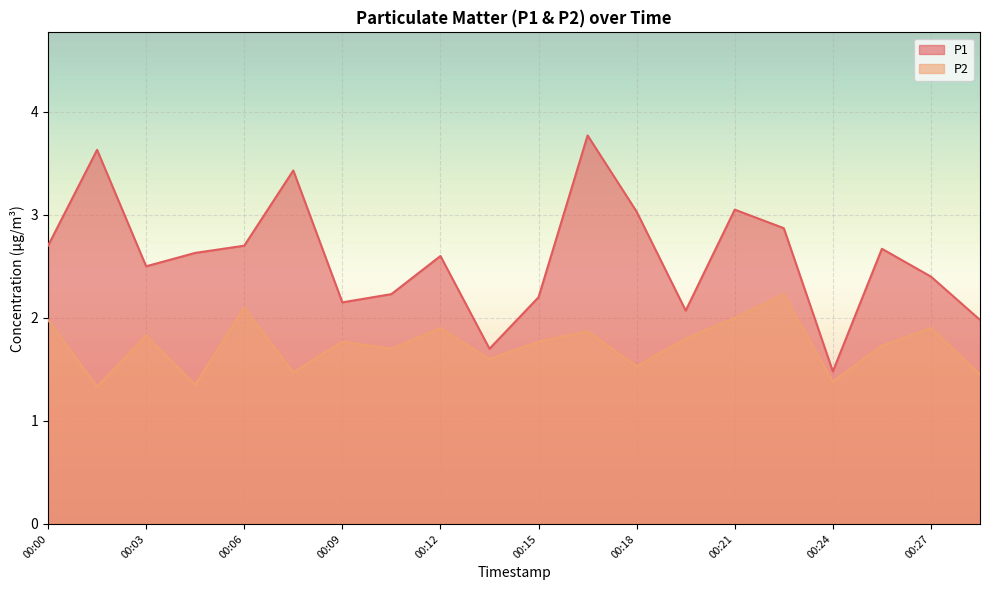

At which category is the sum across all series the highest?

00:17